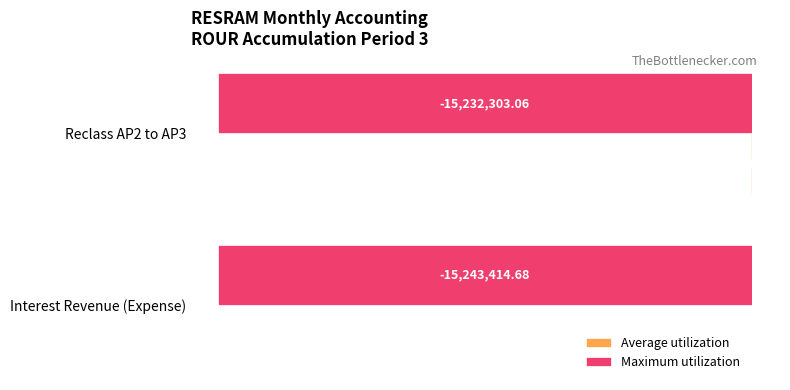

Which series has the largest range (max minus min)?

Maximum utilization